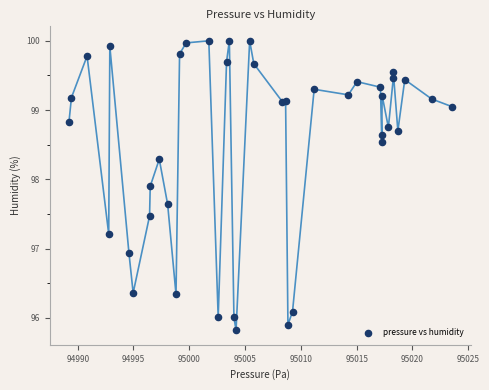

What Y value in the scatter plot is closest to 97?

96.9